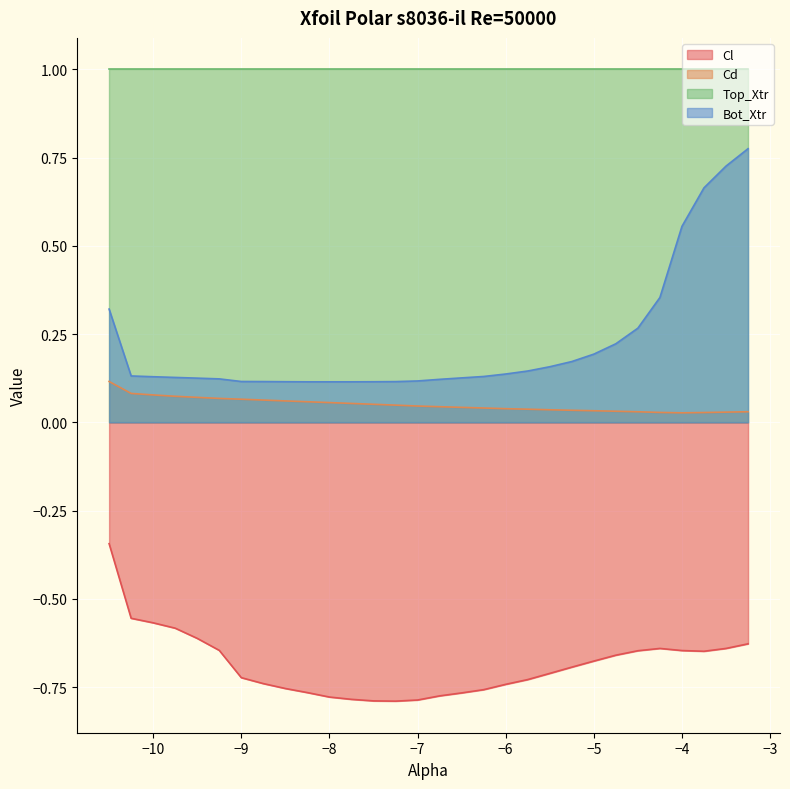

Is it true that Bot_Xtr equals 0.3 at -4.5?

True